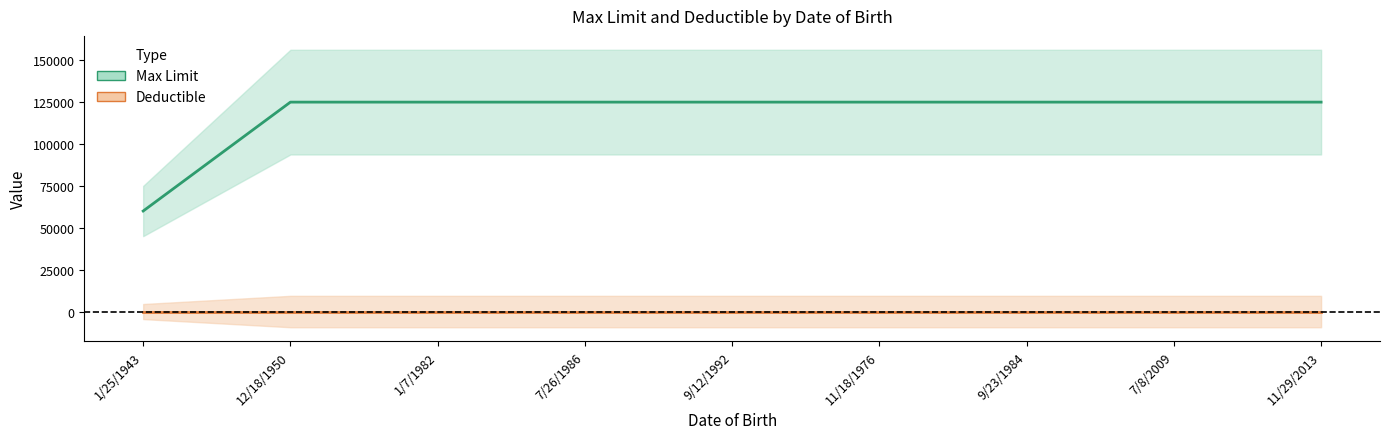

How many categories are shown in the chart?

9